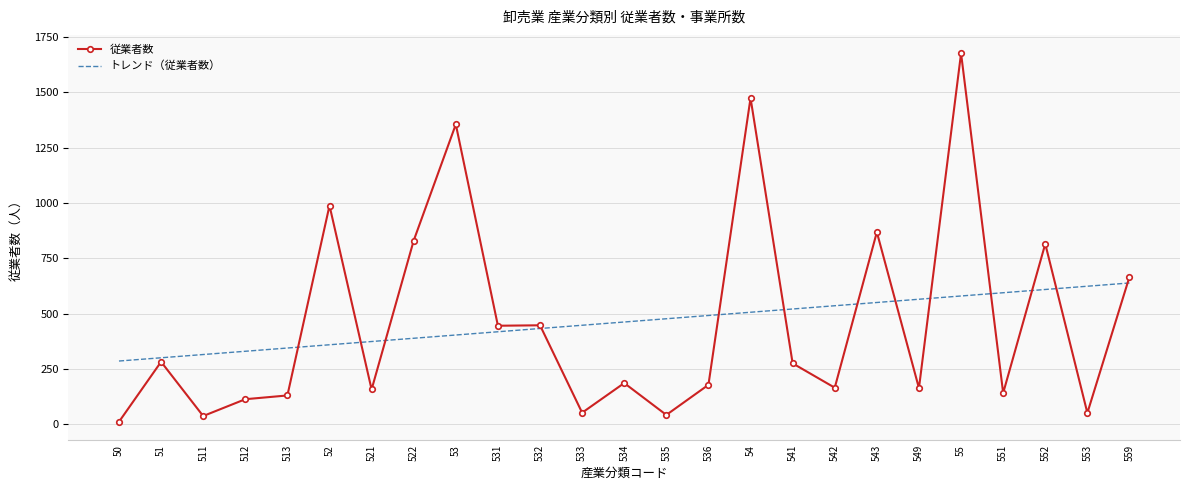

What is the total value across all series at 53?

1760.1